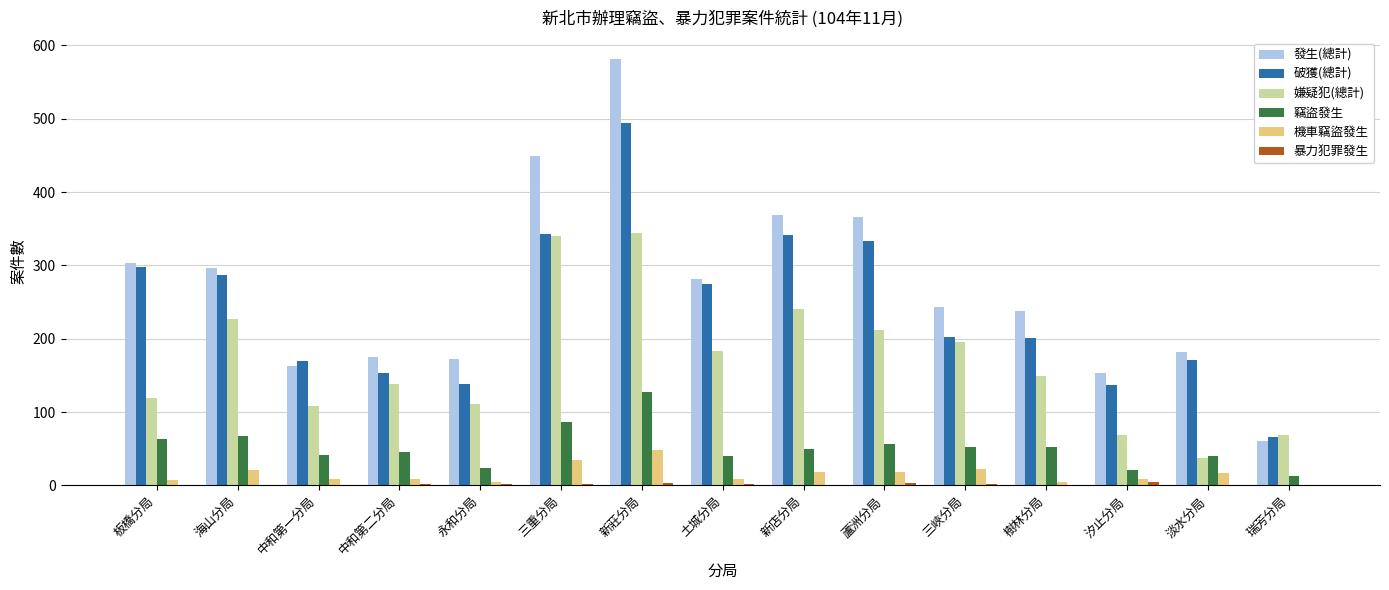

Which series changed the most between 新莊分局 and 汐止分局?

發生(總計)